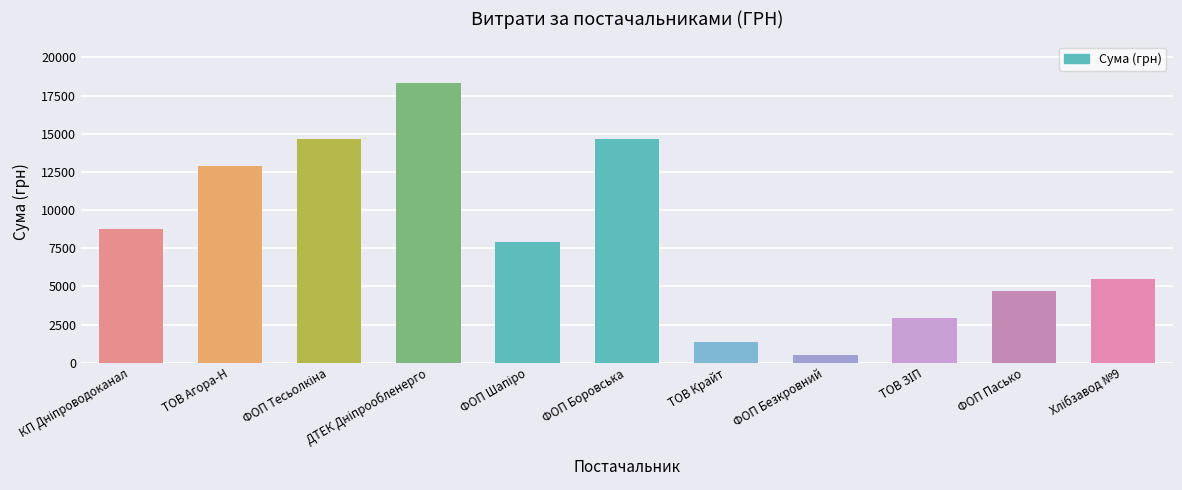

What is the minimum value shown in the chart?

493.0